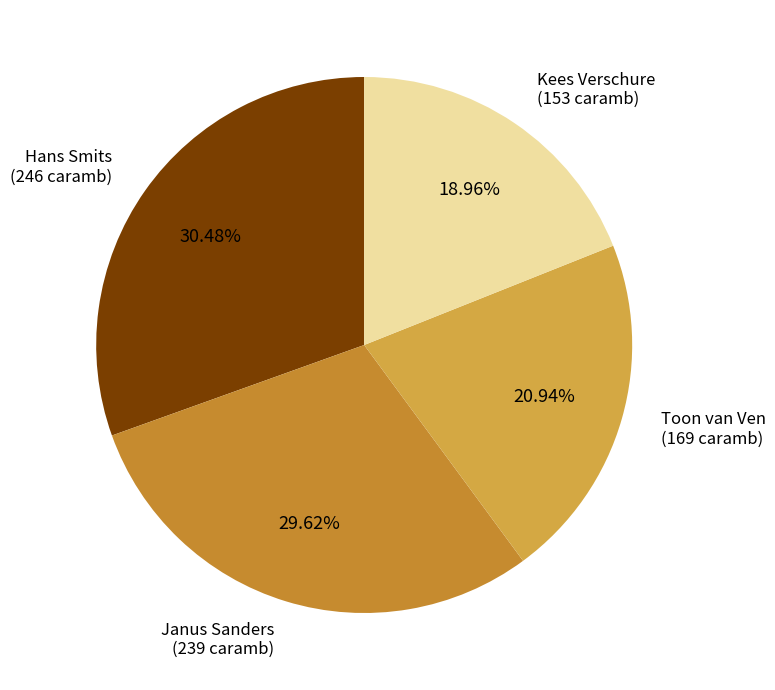

Is there any slice that represents more than half of the pie?

No